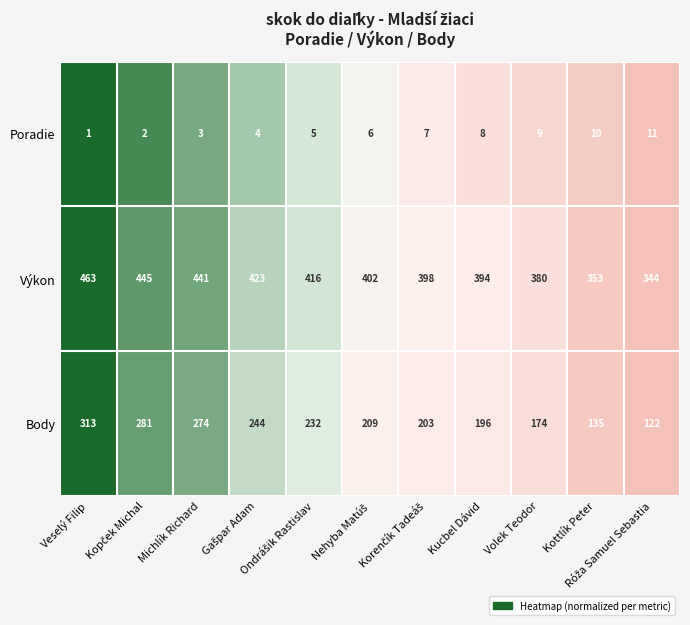

What is the average value of the Body series?

217